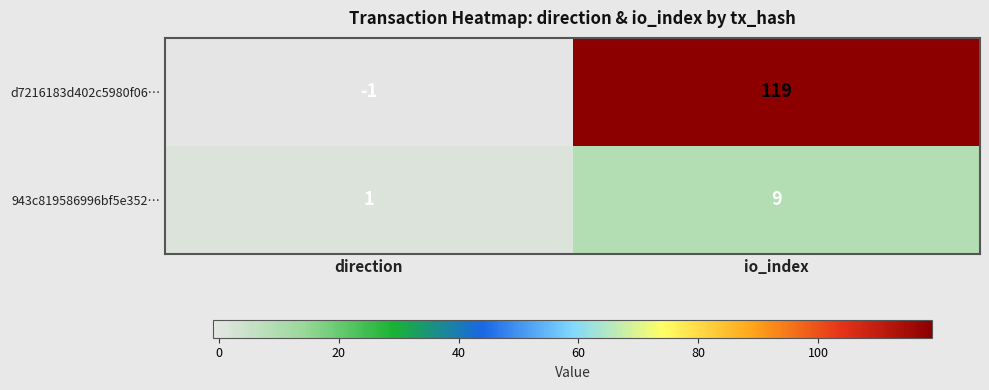

Where is d7216183d402c5980f06… nearest to the value 59?

direction